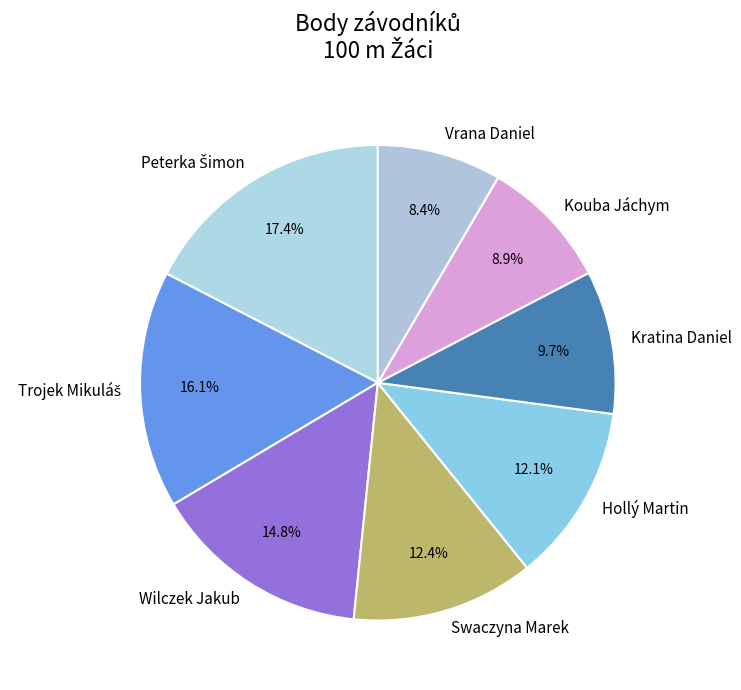

What is the ratio of the value at Swaczyna Marek to the value at Wilczek Jakub?

0.8